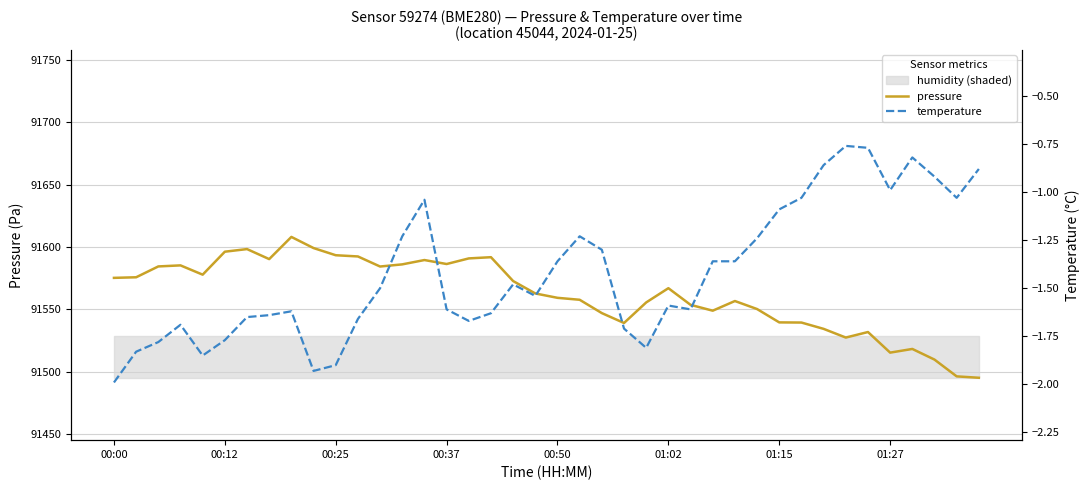

Which category has the highest value in the pressure series?

8